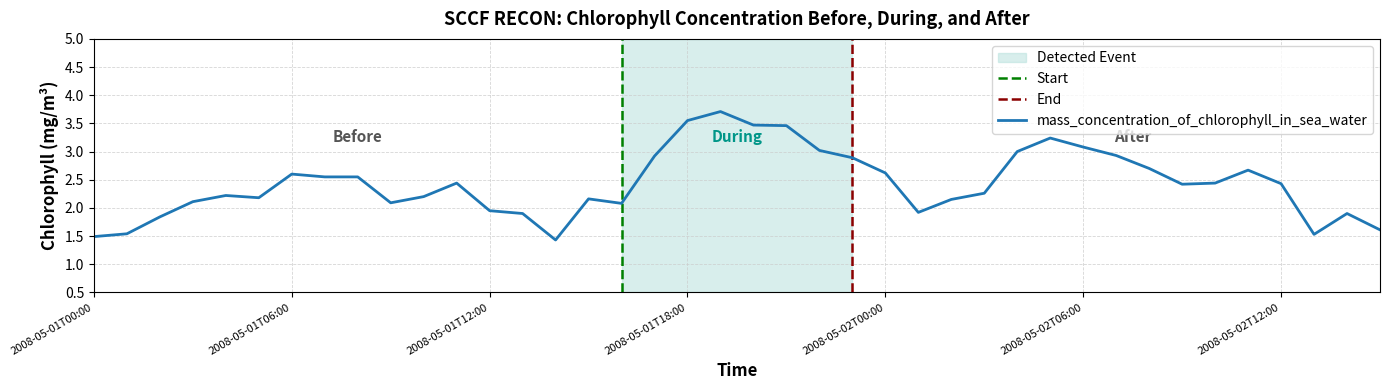

What is the difference between the values at 2008-05-02T05:00 and 2008-05-01T16:00?

1.2